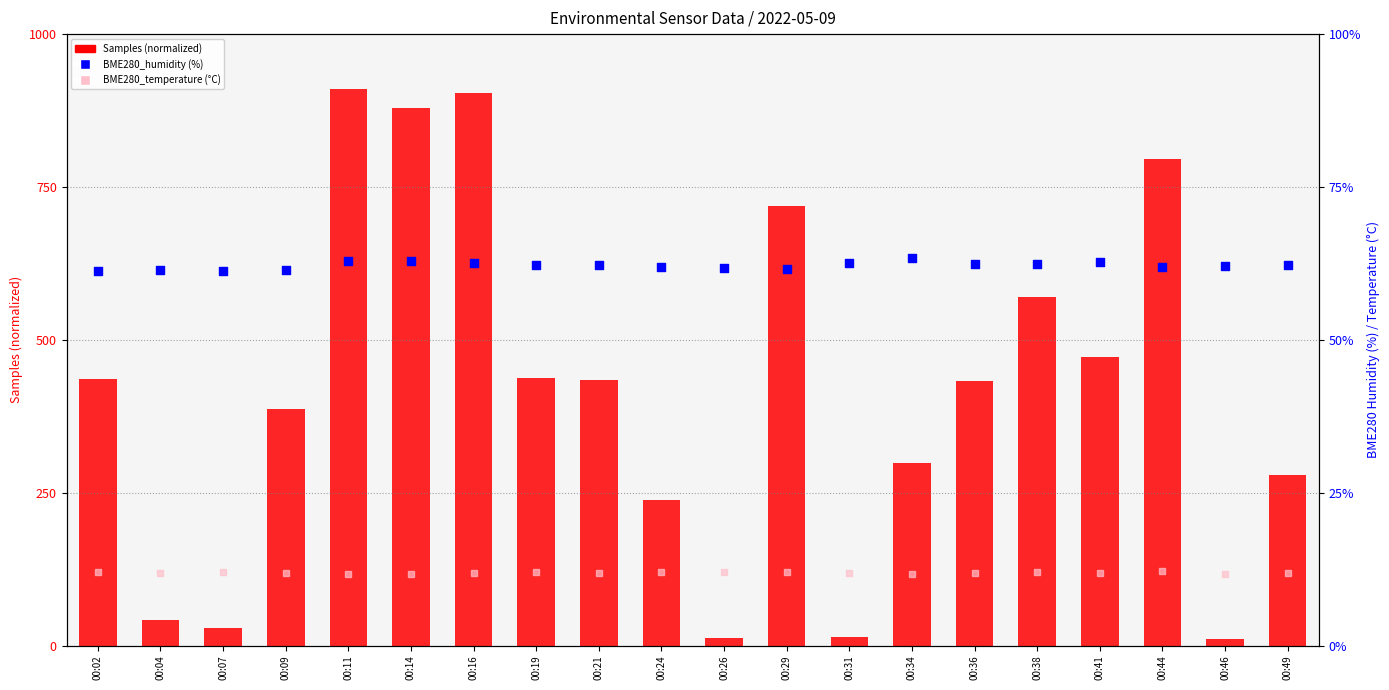

What are all the series names shown in the legend?

Samples (normalized), BME280_humidity (%), BME280_temperature (°C)